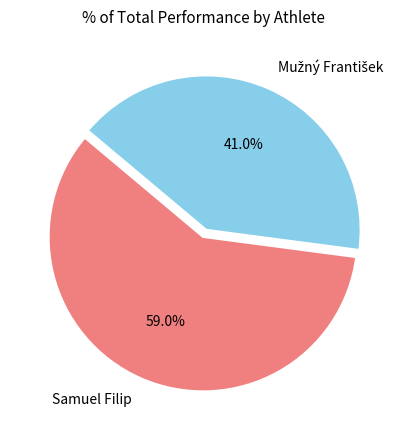

To the nearest percent, what is the average slice percentage?

50%